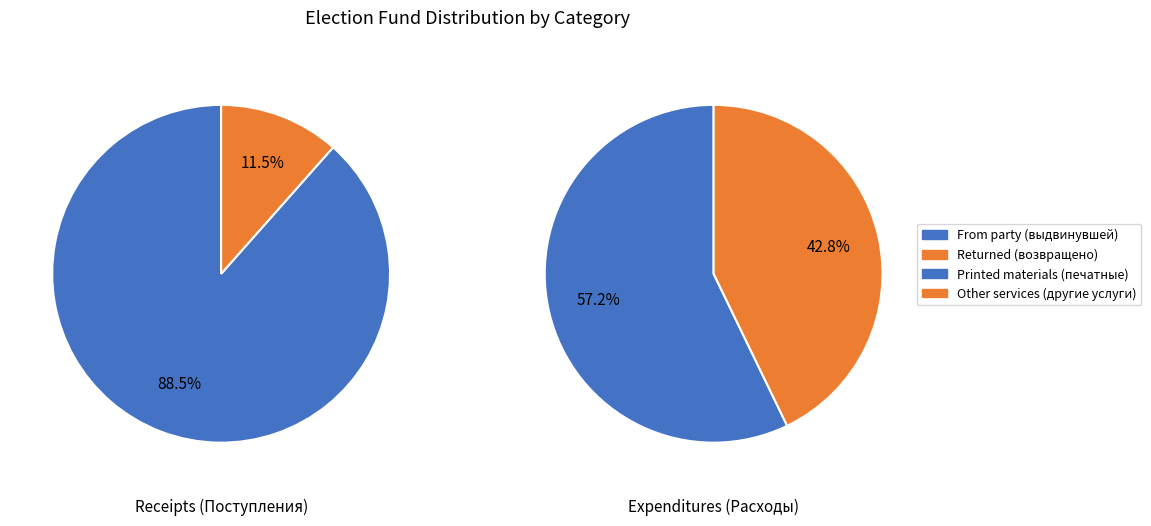

Rank the categories by Printed materials (печатные материалы) value from highest to lowest.

1, 0